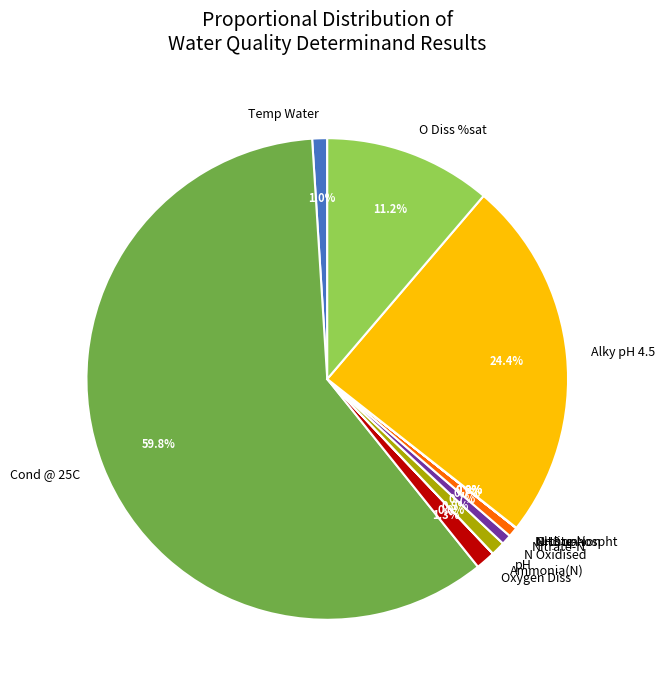

What percentage is the Cond @ 25C slice, to the nearest percent?

60%